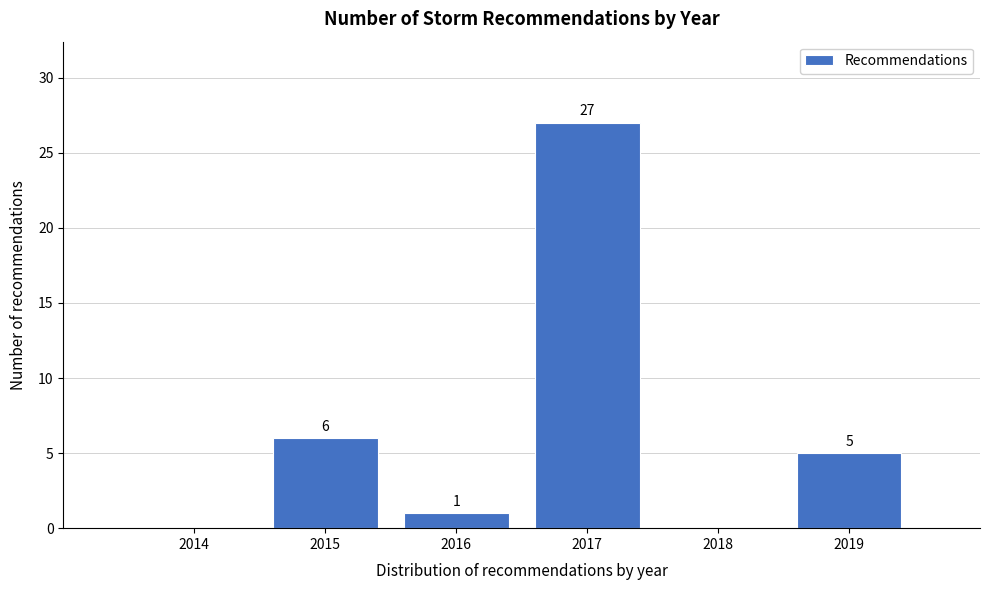

Reading left to right, what are all the values shown in this chart?

2014=0	2015=6	2016=1	2017=27	2018=0	2019=5